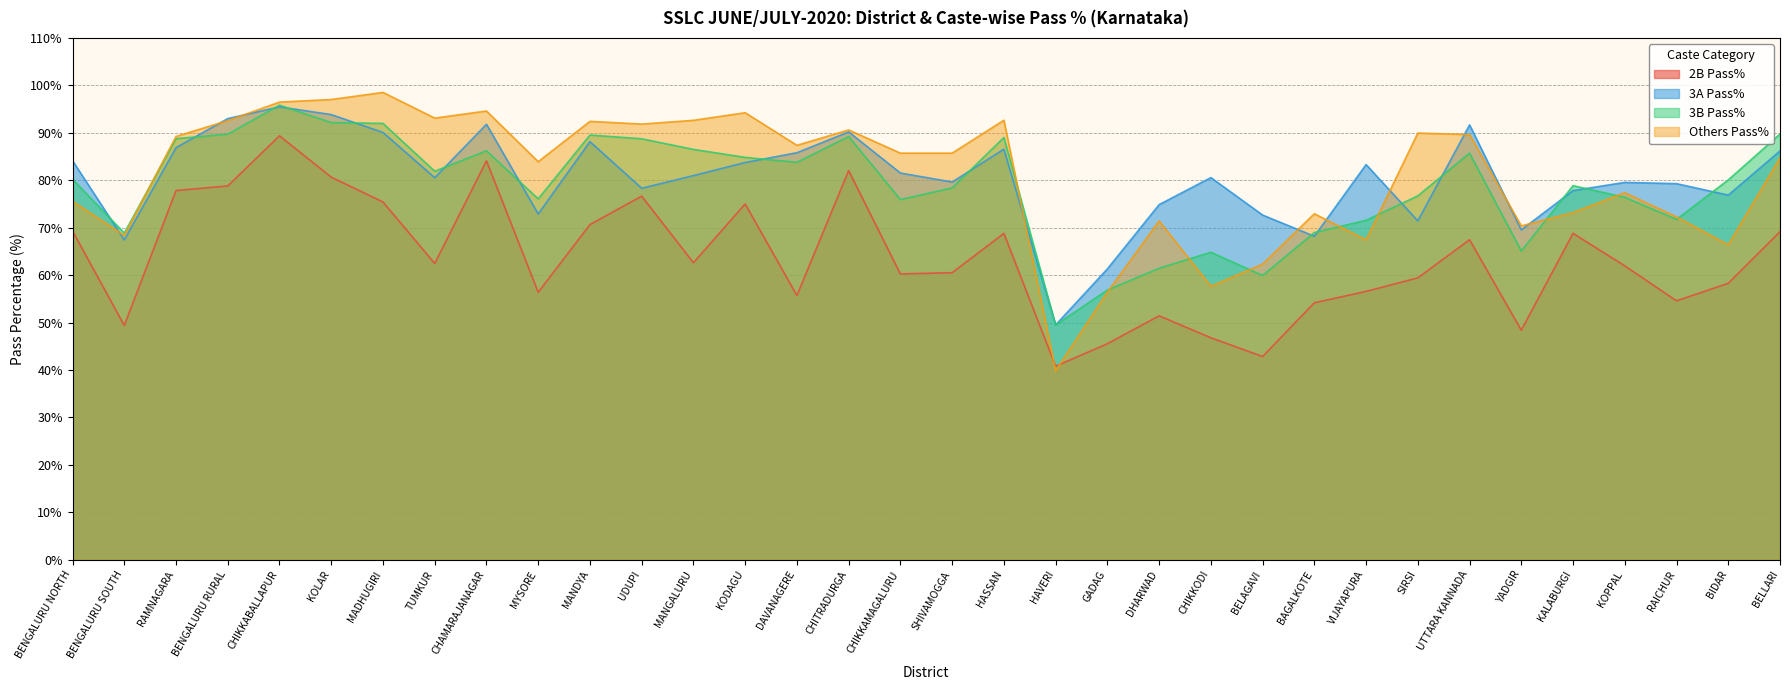

How many values in the Others Pass% series exceed 85?

18